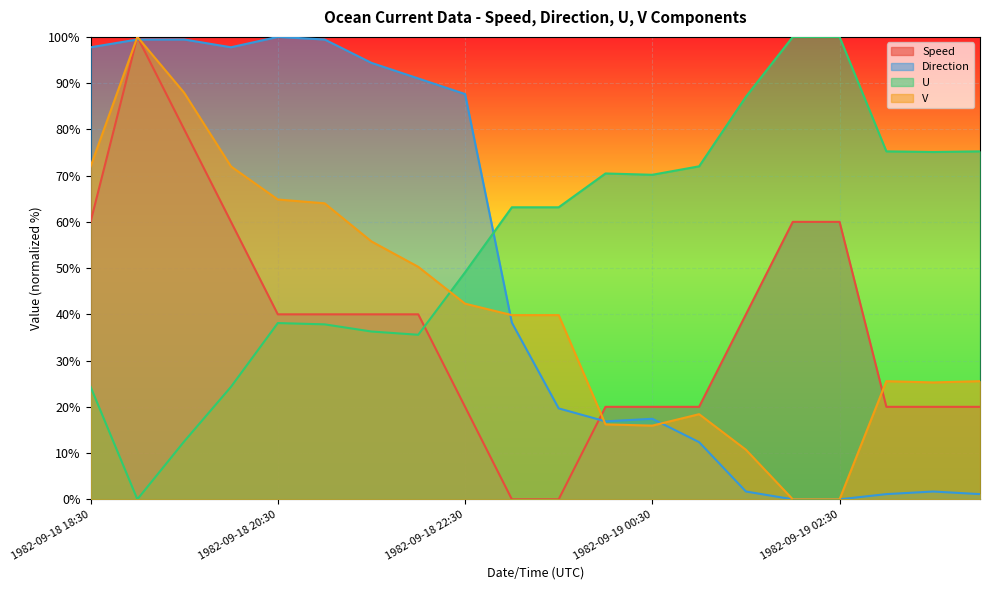

What position from the left is 1982-09-19 03:00?

18